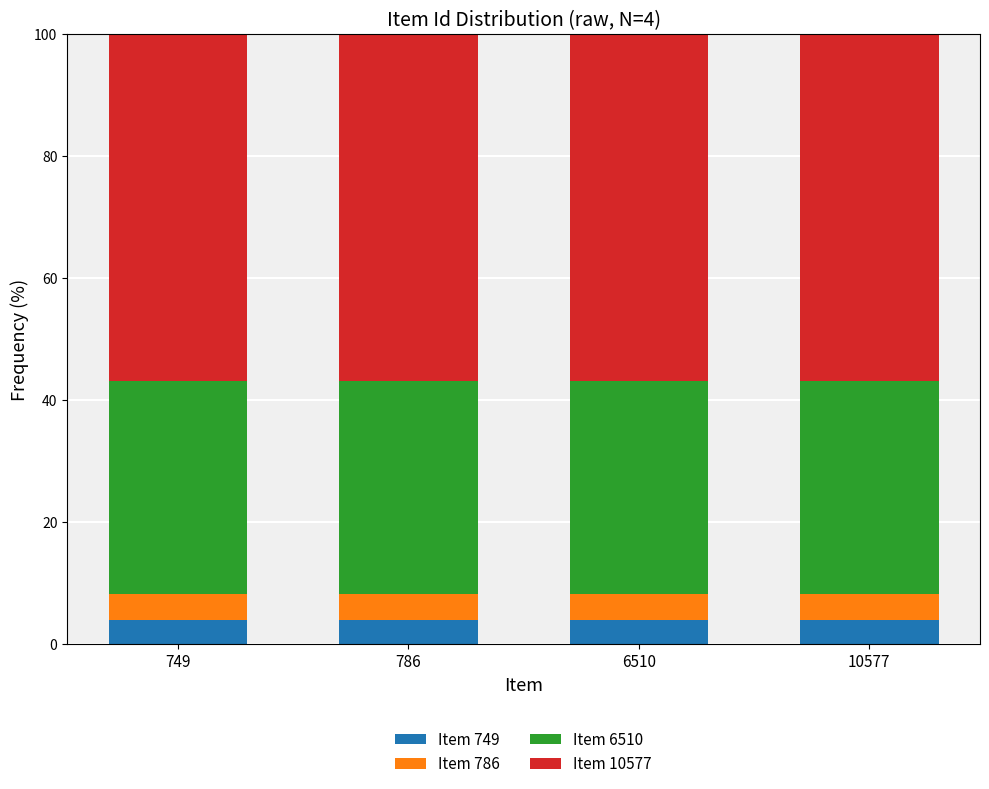

What is the total value across all series at 6510?

100.0